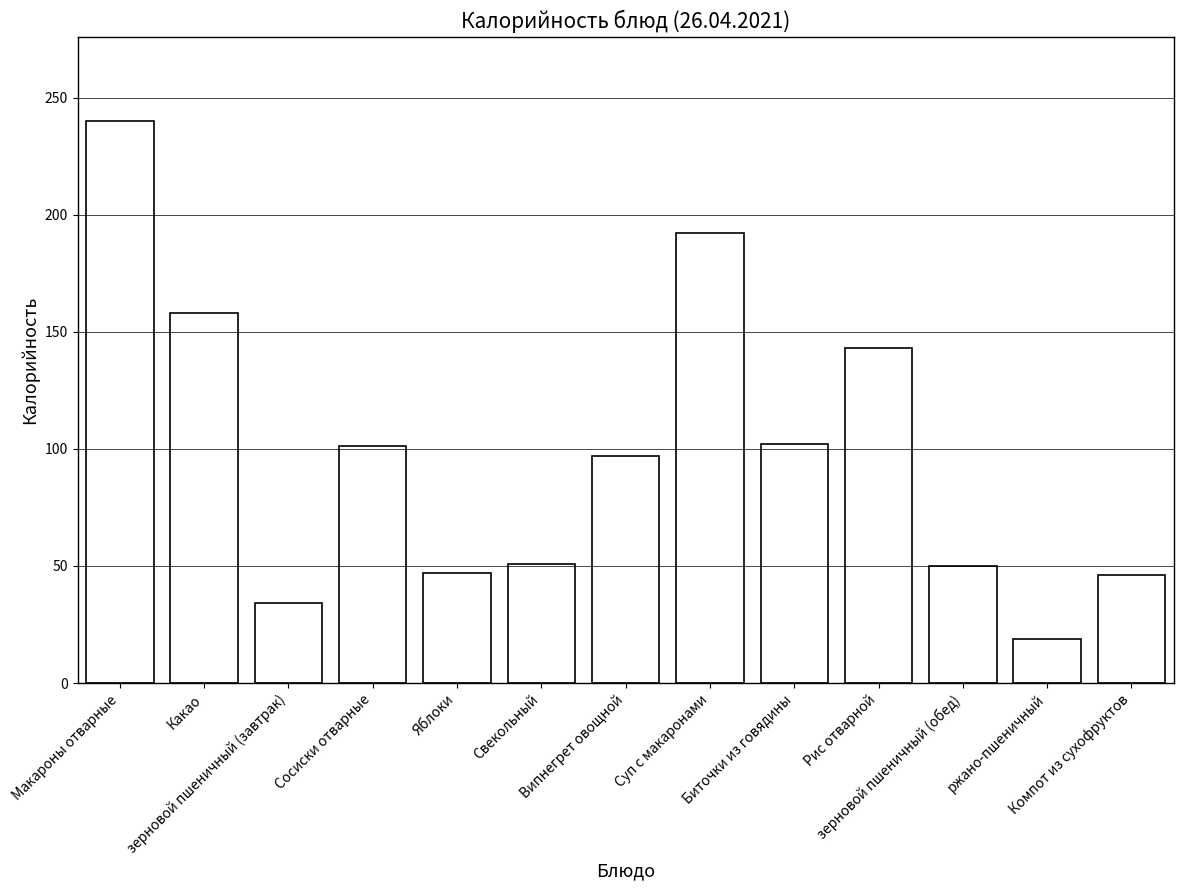

How many data points are less than 97?

6